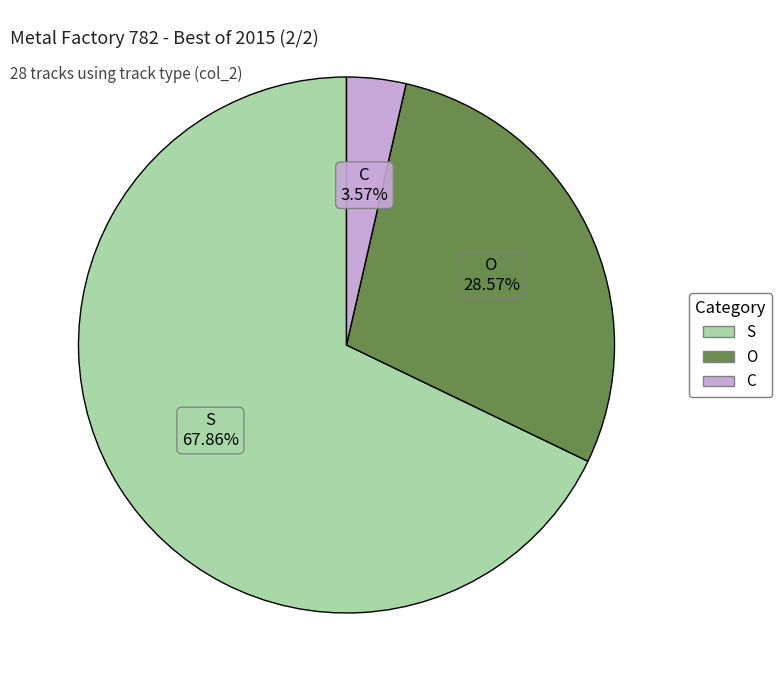

To the nearest percent, what is the average slice percentage?

33%